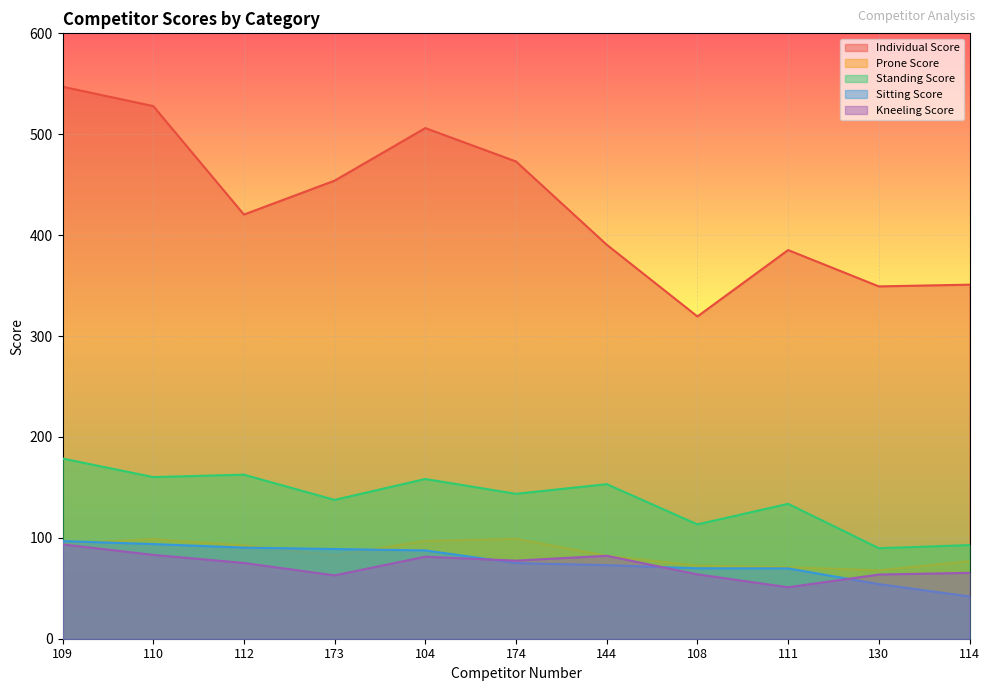

What is the difference between the Sitting Score values at 174 and 144?

2.1